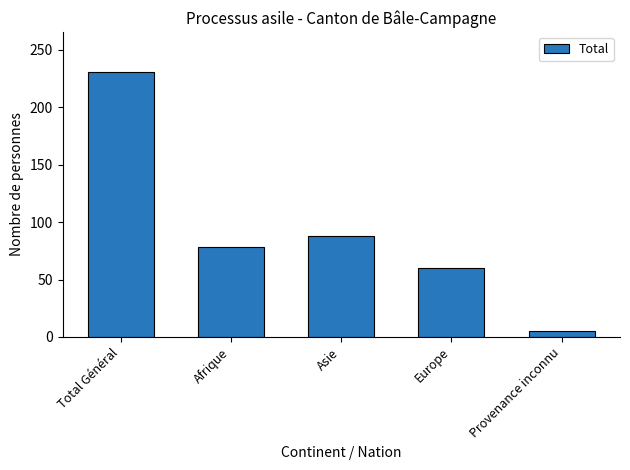

The chart shows a value of 51 at Afrique. True or false?

False